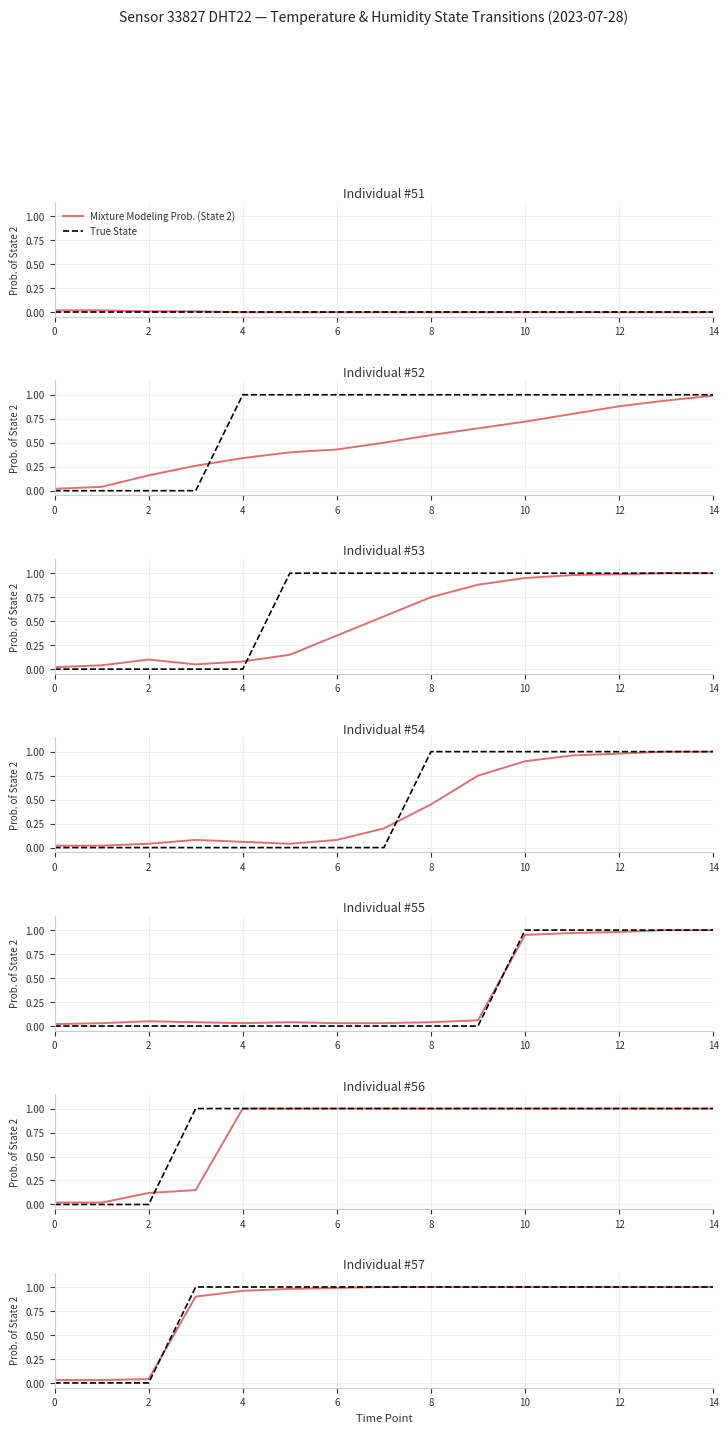

What is the approximate value of True State at 11?

1.0